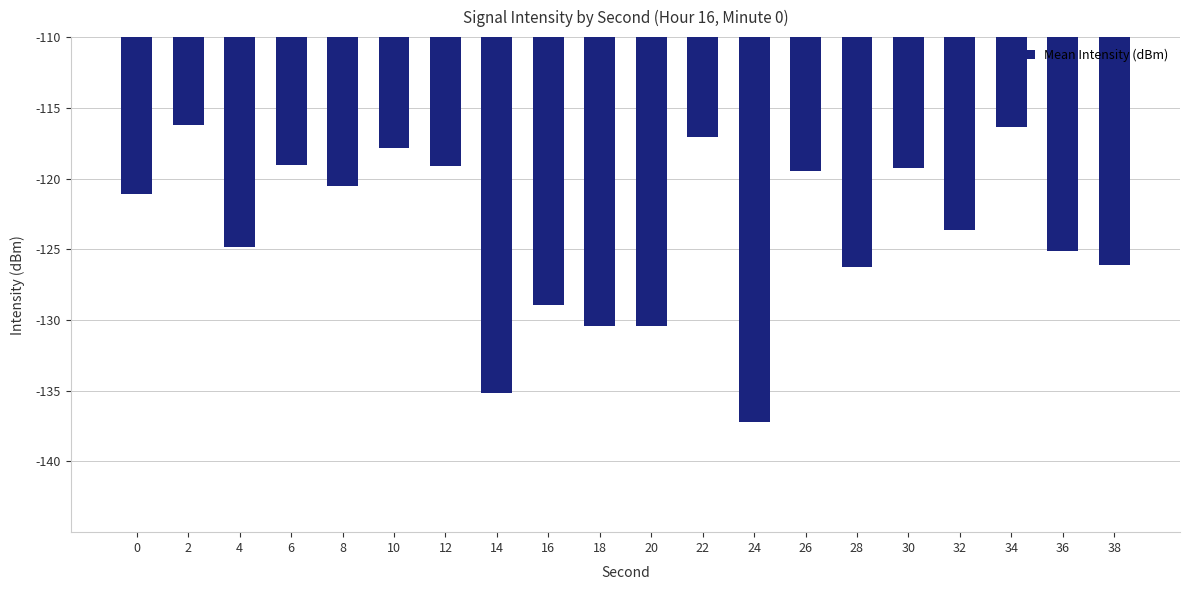

Are the bars horizontal?

No